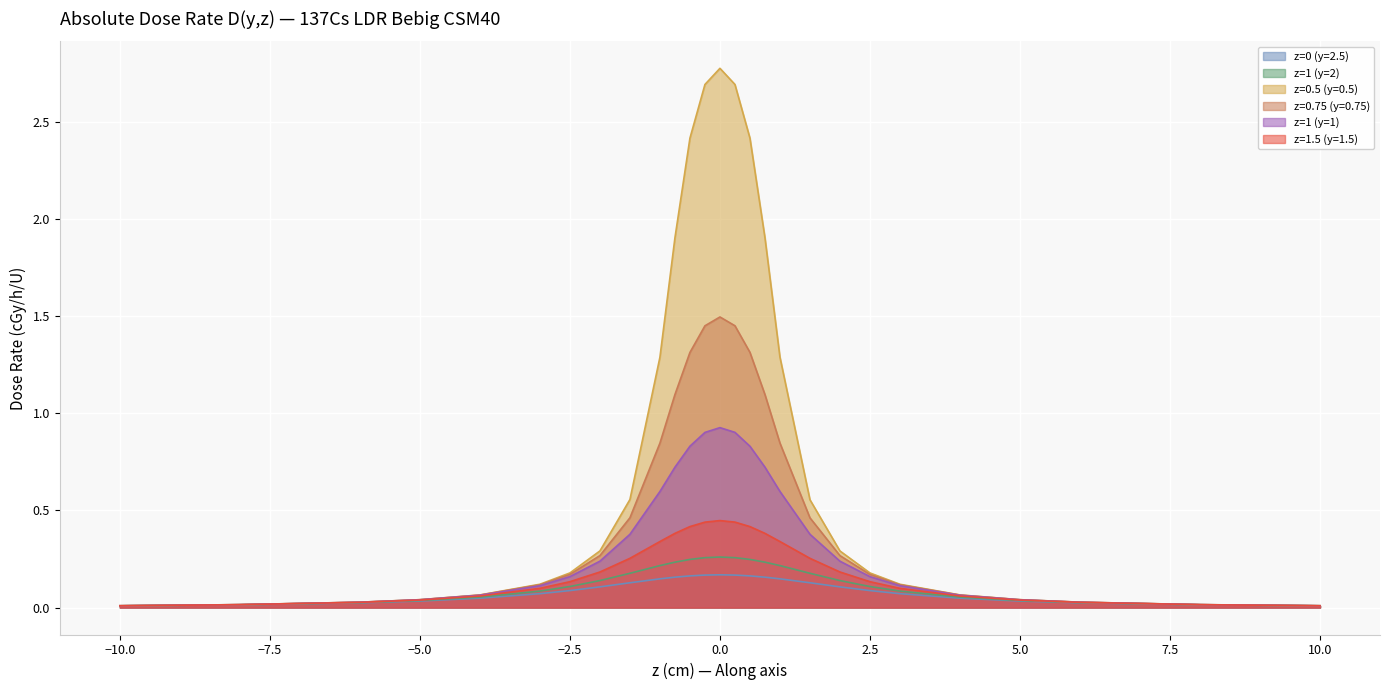

Does the chart display data point markers on the line(s)?

No